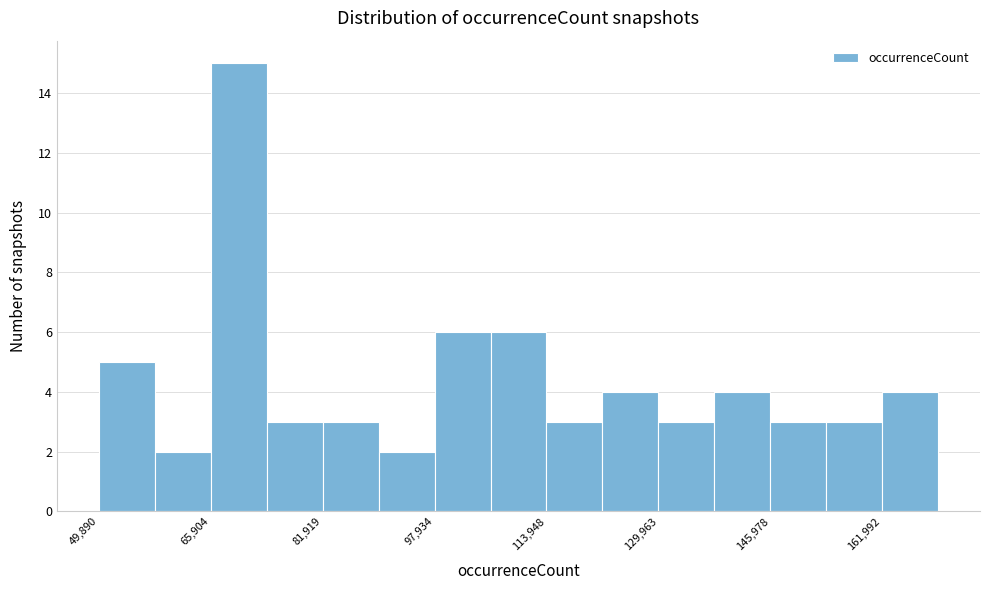

Over which range of the x-axis is the bar tallest?

66000 to 74000